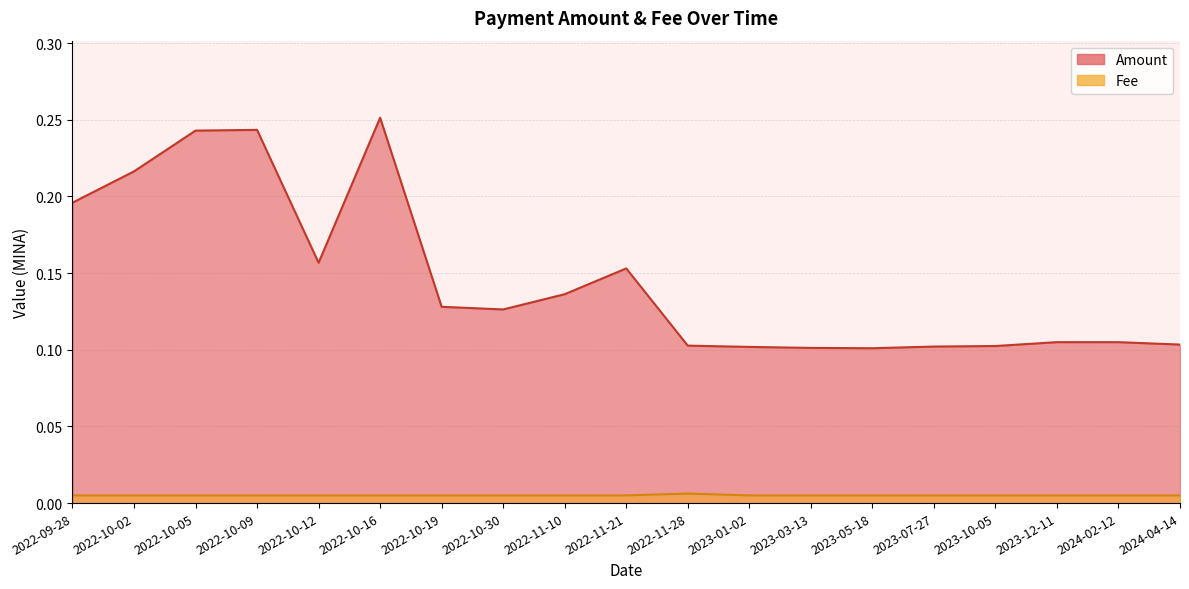

What are all the series names shown in the legend?

Amount, Fee